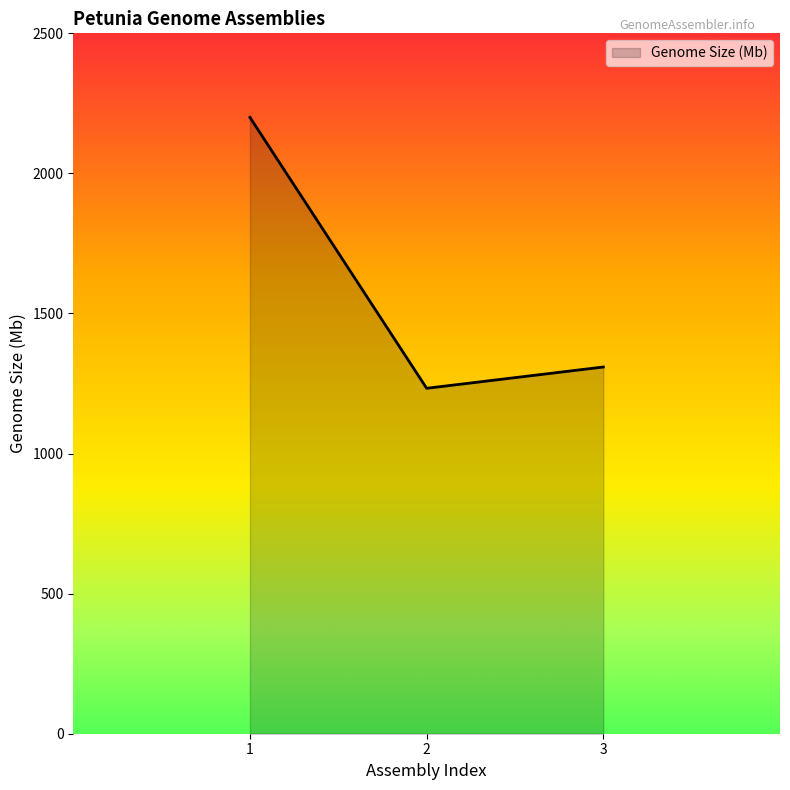

List the labels in order of value, largest first.

1, 3, 2